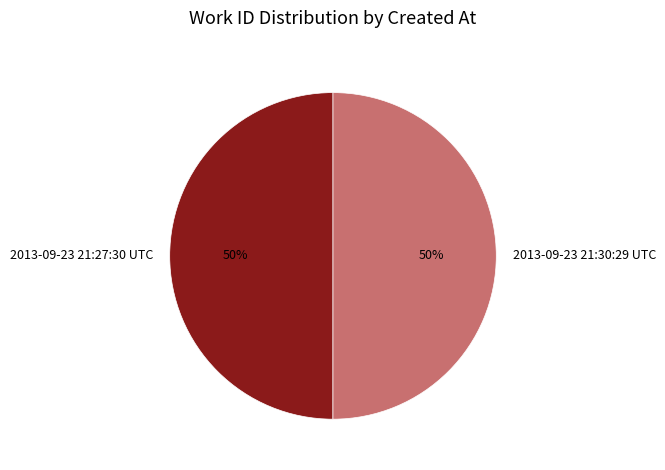

Count the number of slices in the pie.

2